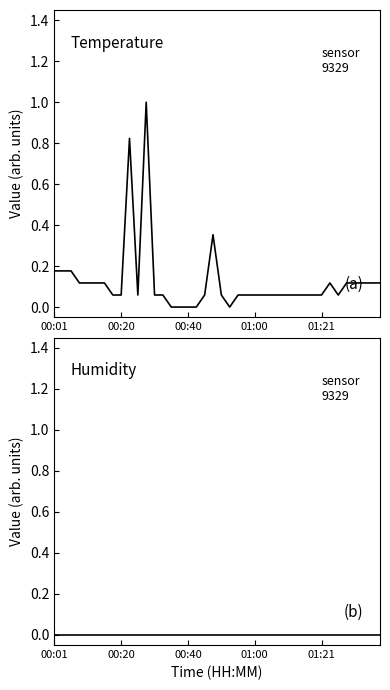

What is the difference between the maximum and minimum values in the temperature series?

1.0